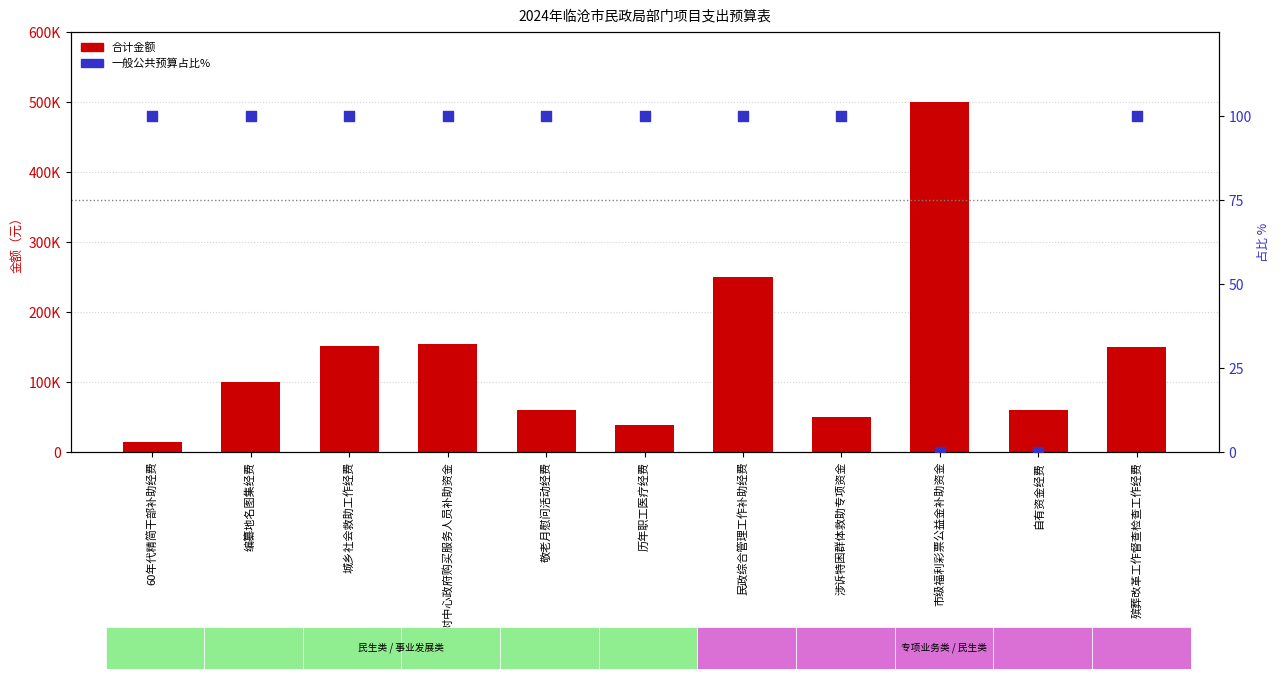

What is the total value across all series at 编纂地名图集经费?

100100